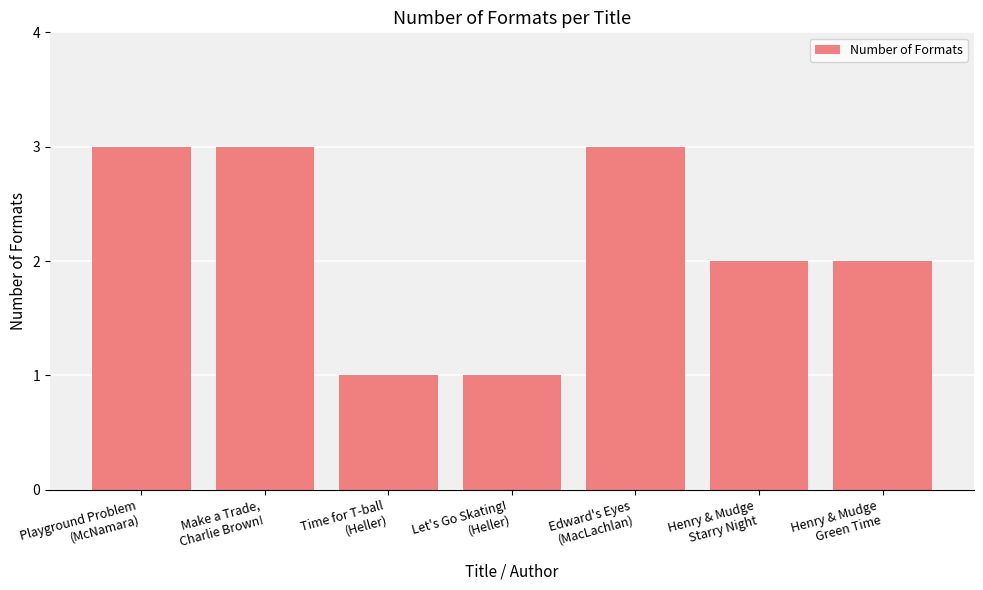

Between Make a Trade,
Charlie Brown! and Henry & Mudge
Starry Night, which is larger?

Make a Trade,
Charlie Brown!